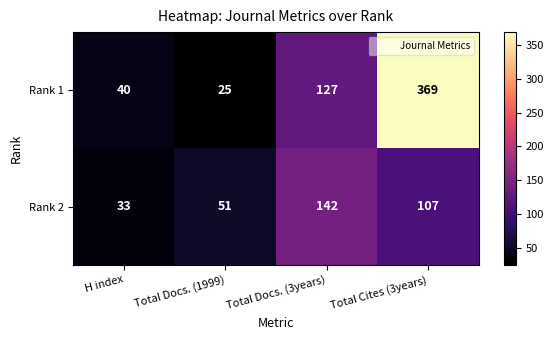

Read the Rank 2 value at H index, to the nearest 5.

35